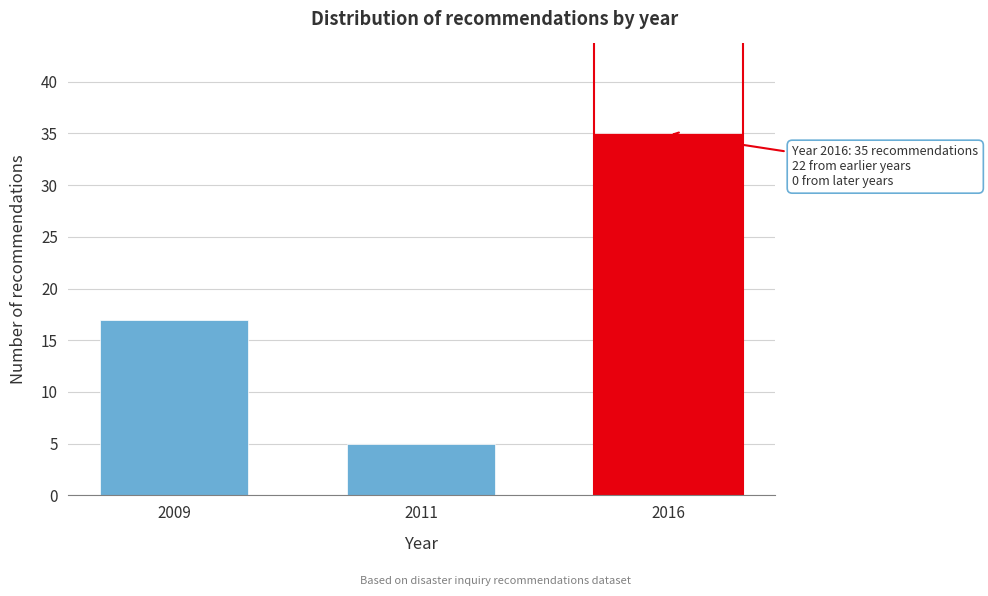

Reading left to right, what are all the values shown in this chart?

17	5	35